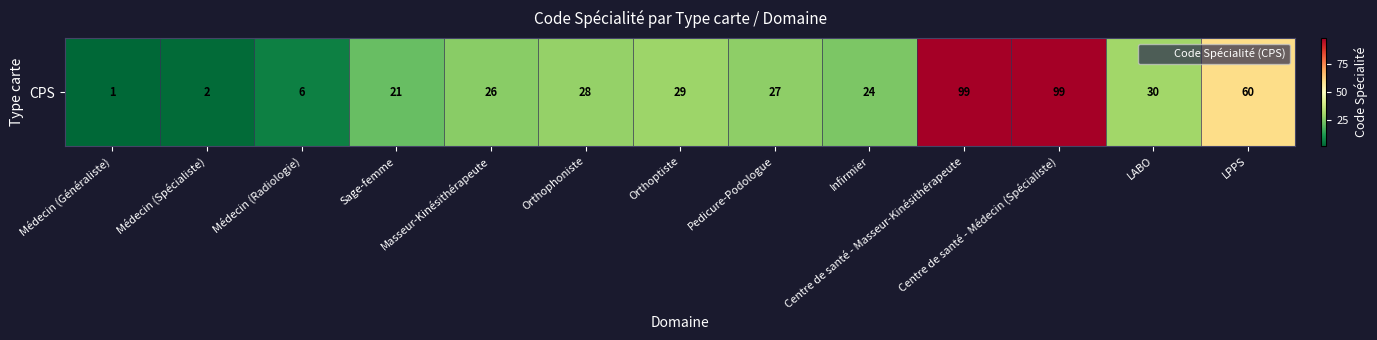

Where is the data nearest to the value 50?

LPPS